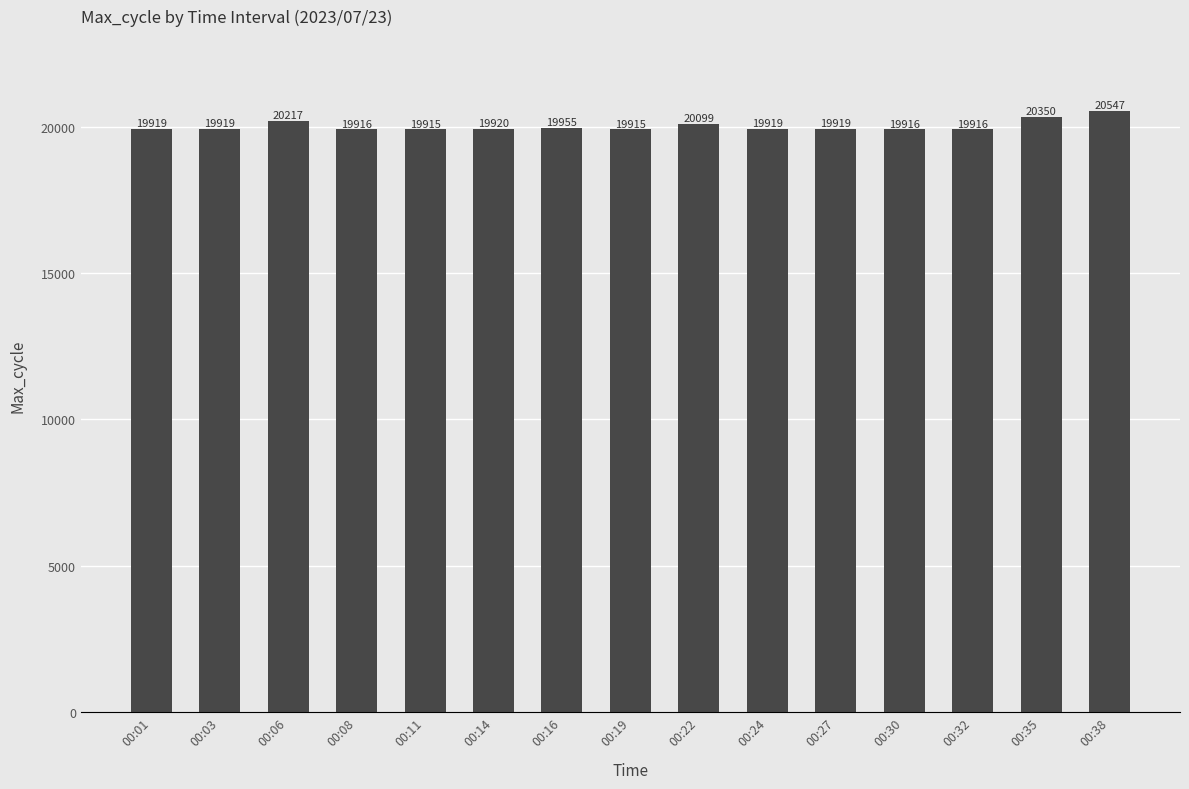

What is the difference between the values at 00:08 and 00:27?

3